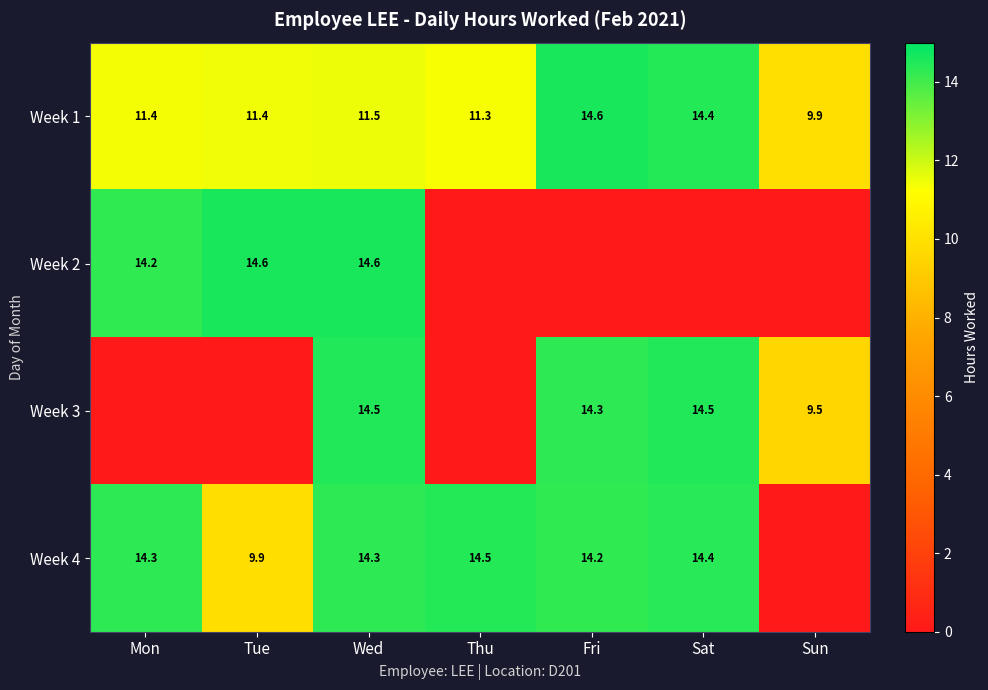

What value does the Week 1 series have at Wed?

11.5